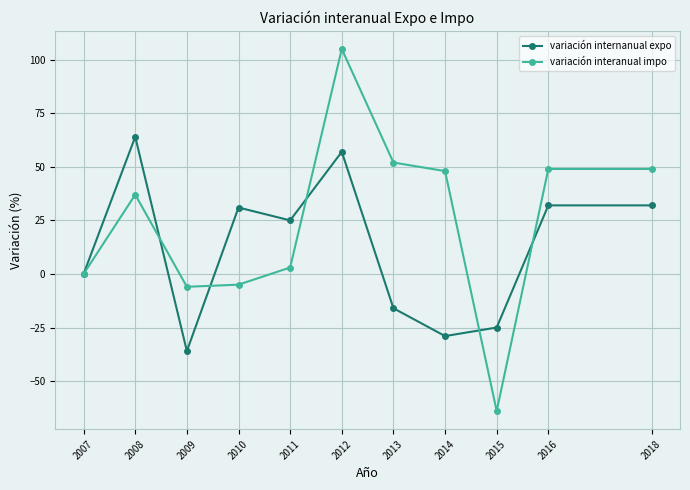

Which series has the largest total across all categories?

variación interanual impo